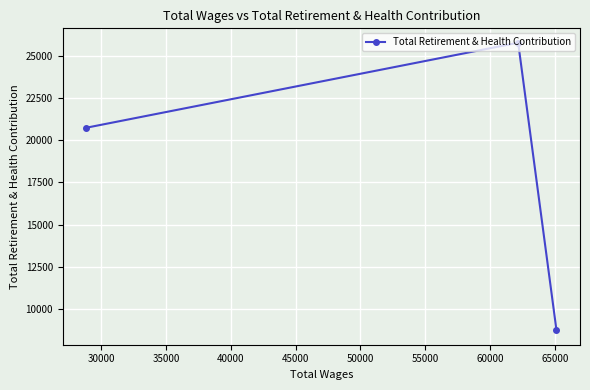

Reading left to right, extract all data points from this chart.

20743	25784	8729